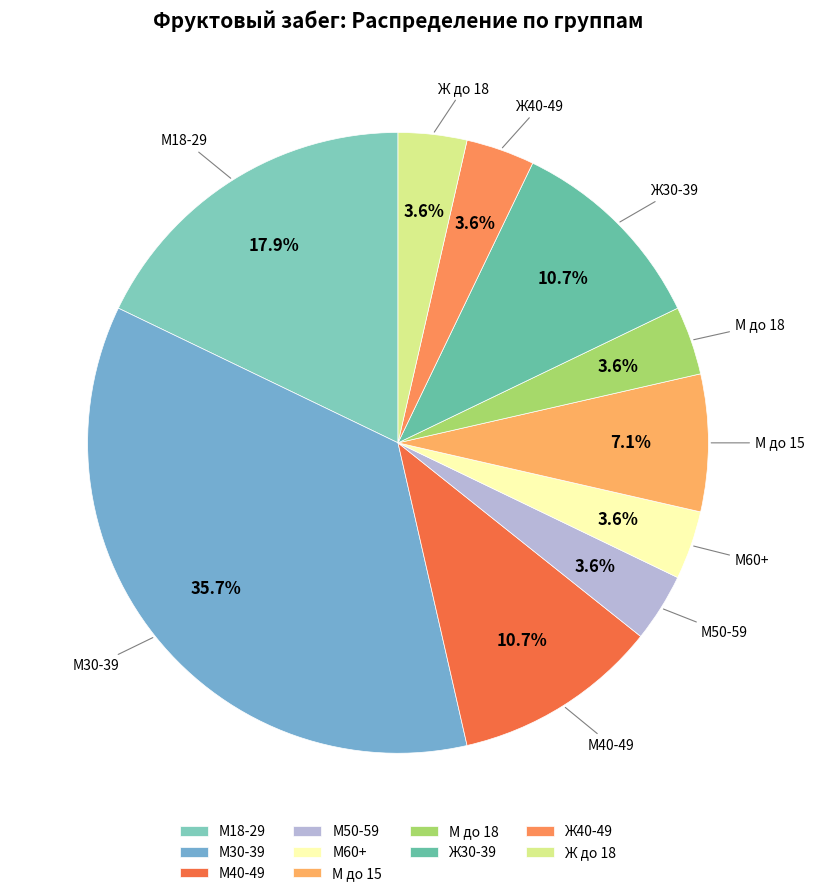

Is there any slice that represents more than half of the pie?

No